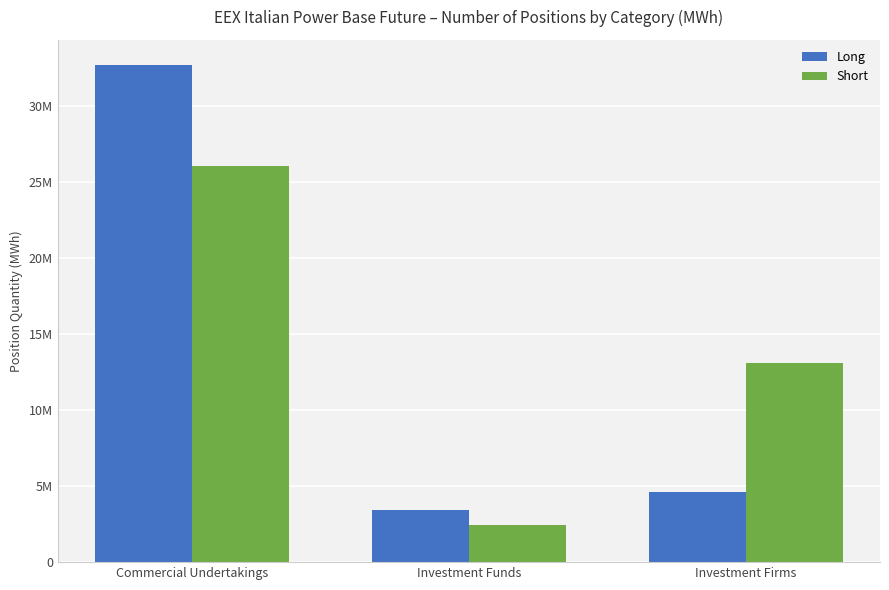

Which series has the largest range (max minus min)?

Long